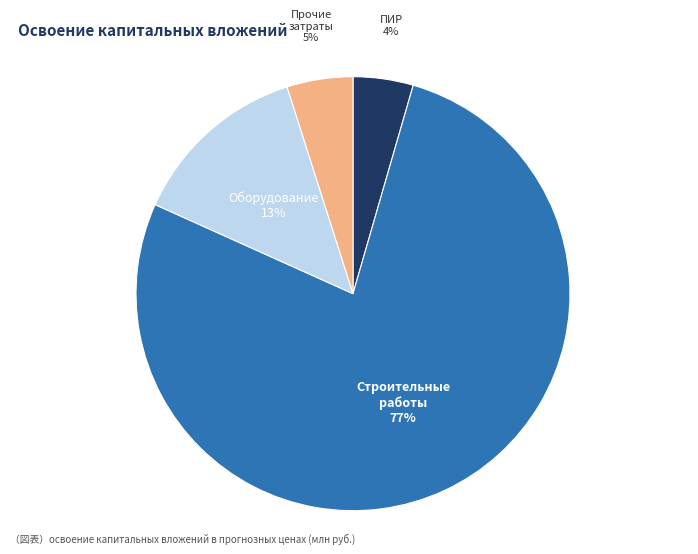

Is there a majority slice in this chart?

Yes